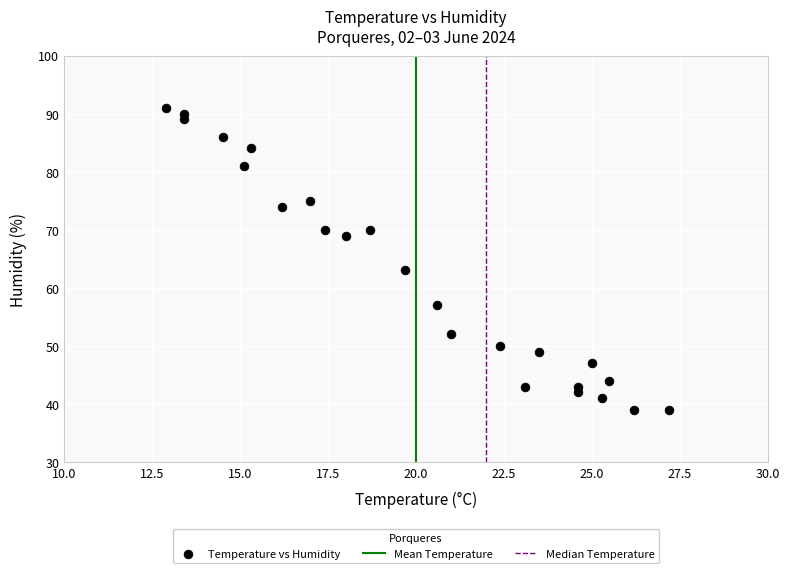

What Y value in the scatter plot is closest to 65?

63